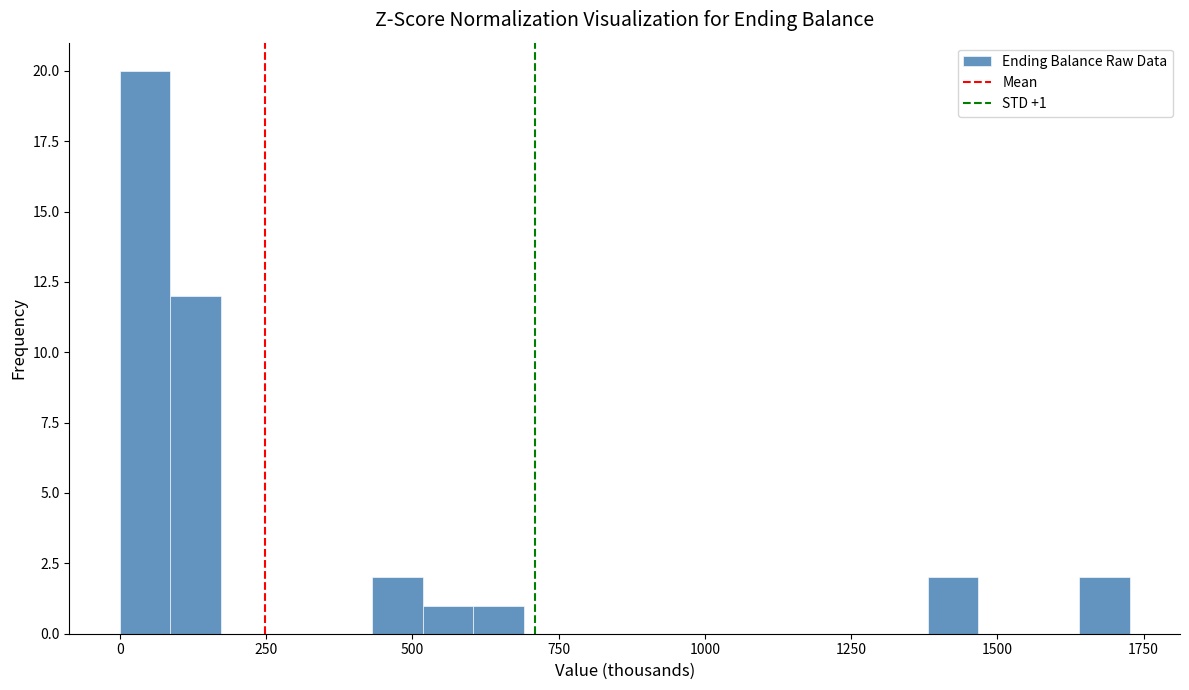

Read against the x-axis, roughly where is the centre of the tallest bar?

50